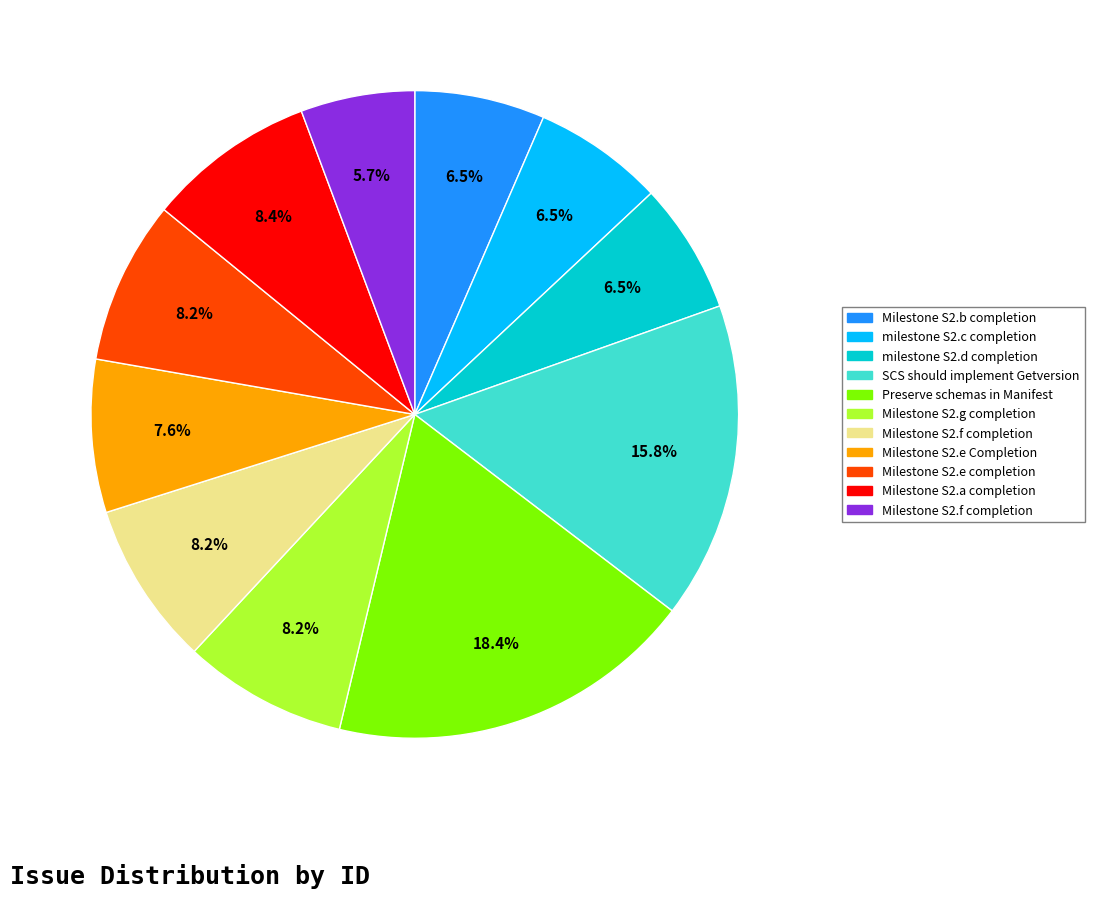

Is there any slice that represents more than half of the pie?

No